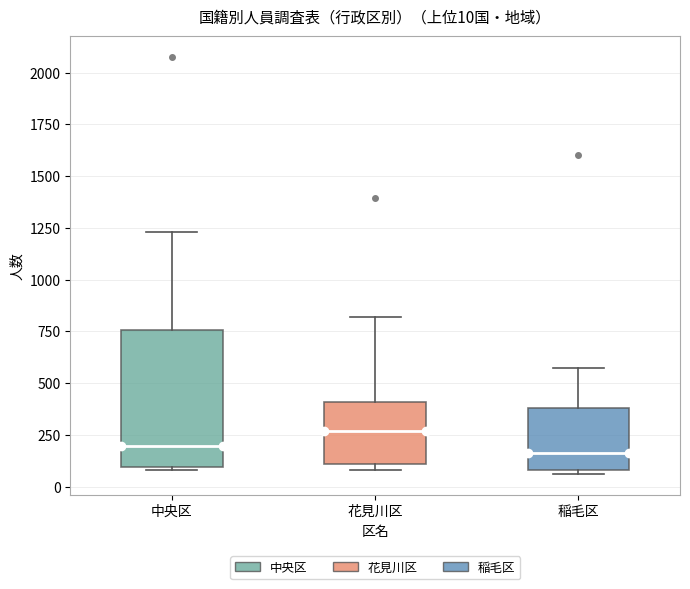

Comparing the boxes themselves (not the whiskers), which one is the tallest?

中央区